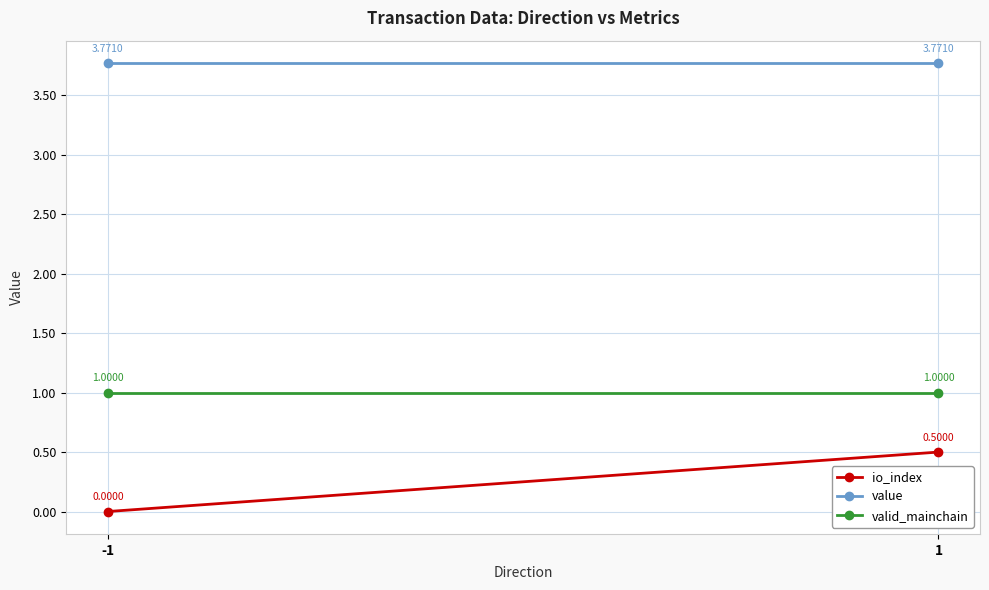

What is the value of the value point at the 2nd from the left?

3.8